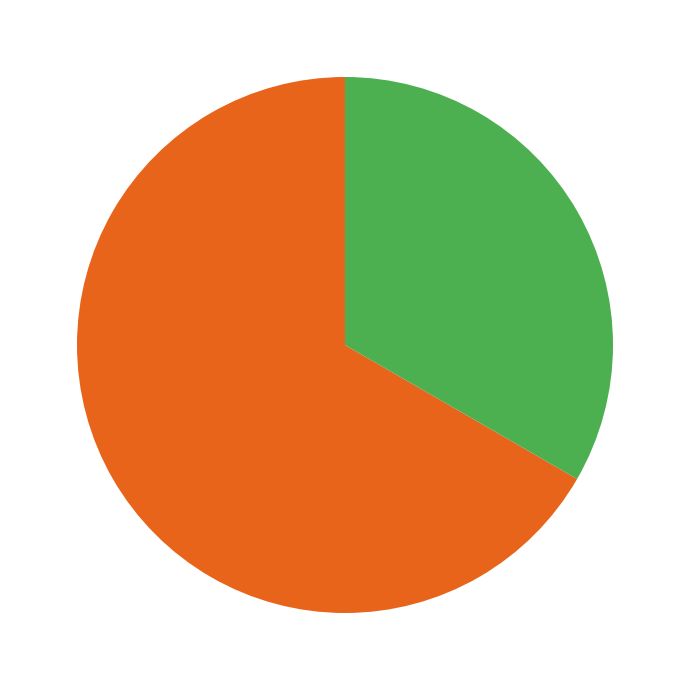

How many segments does this pie chart have?

2